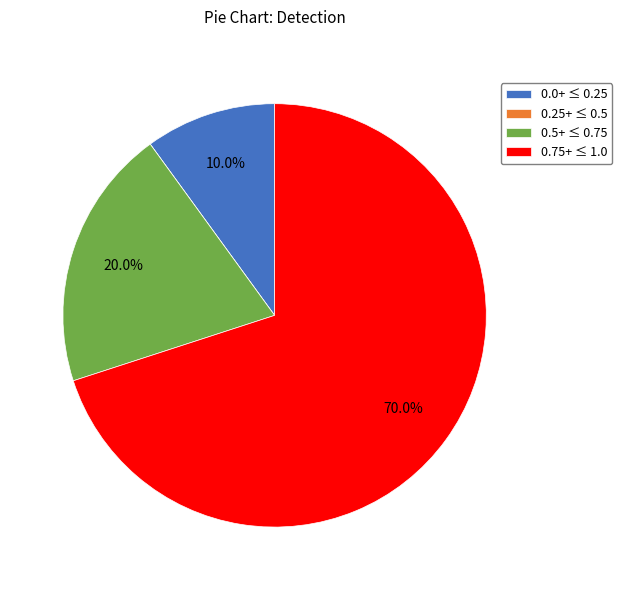

Does any single category account for the majority?

Yes